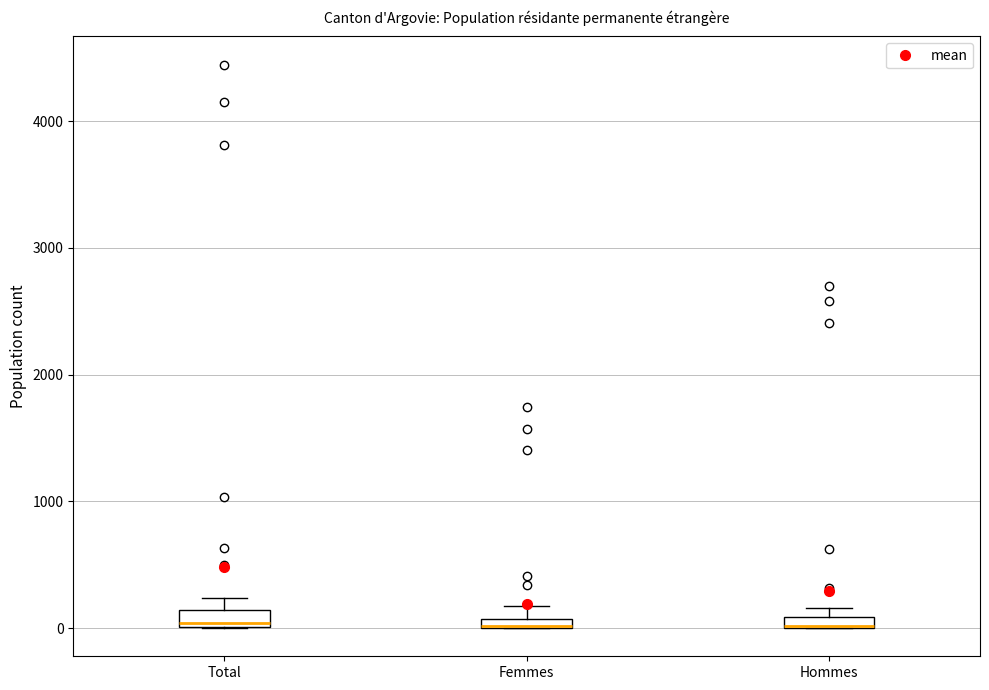

Where is the upper edge of the box for Hommes on the y-axis? The values are not printed on the chart, so give them approximately, as read against the axis.

100